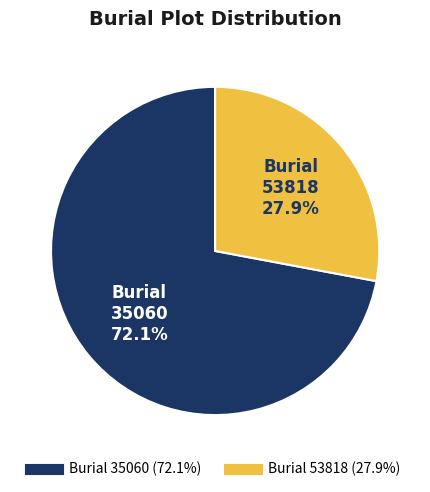

Is there any slice that represents more than half of the pie?

Yes